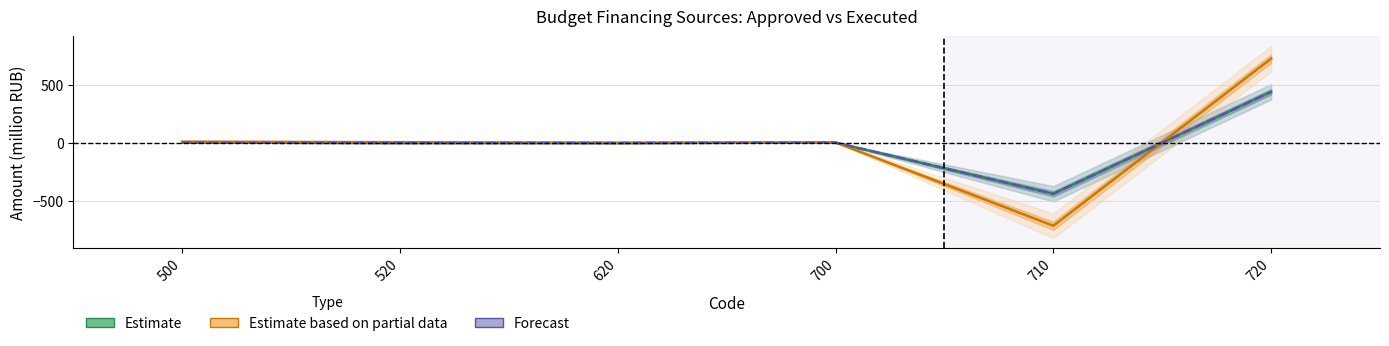

Which series has the largest total across all categories?

Estimate based on partial data